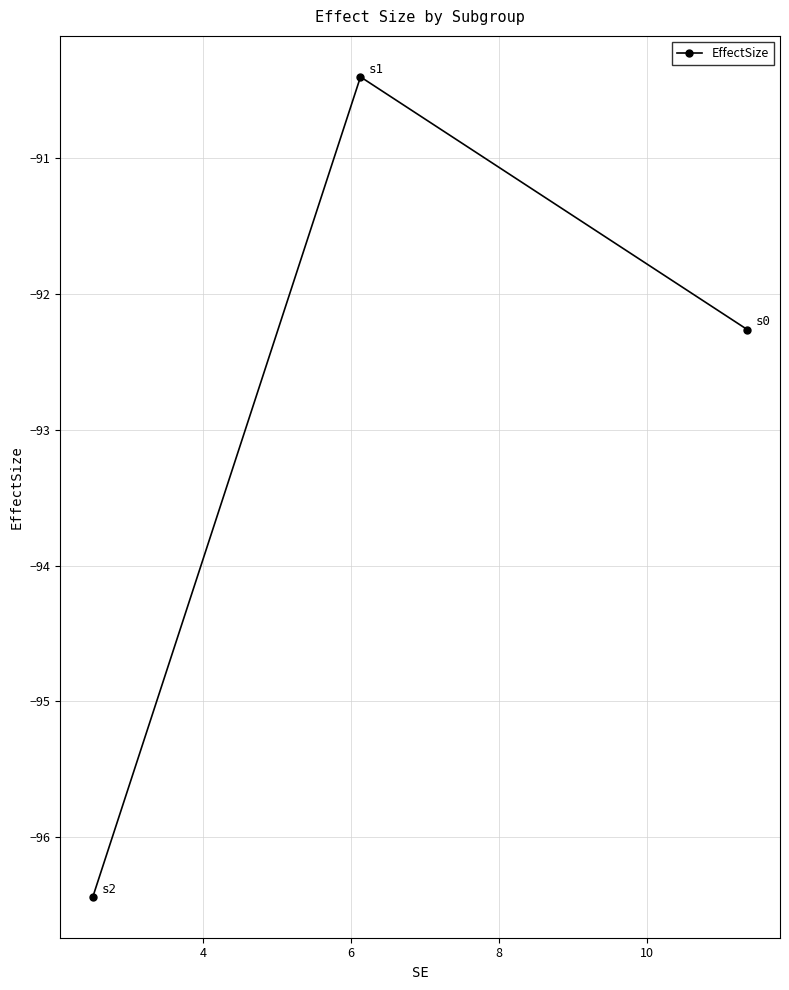

What is the difference between the maximum and minimum values?

6.0